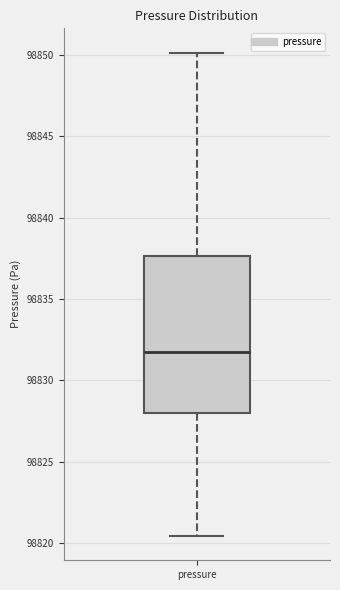

Transcribe this box plot: give where the median line is, the range the box spans, and where the two whiskers end, as read against the y-axis. The values are not printed on the chart, so give them approximately, as read against the axis.

median 98831.5, box 98828.0 to 98837.5, whiskers 98820.5 to 98850.0